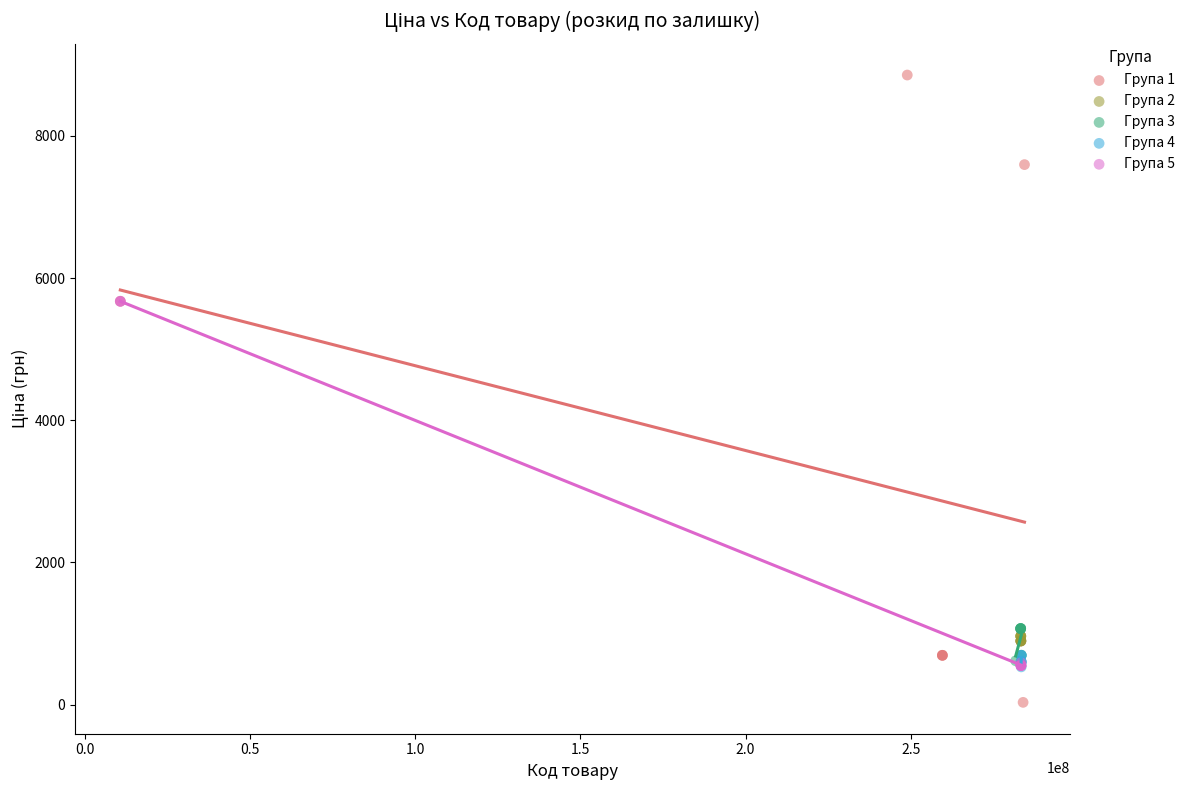

Which series has the largest Y range (max minus min)?

Група 1